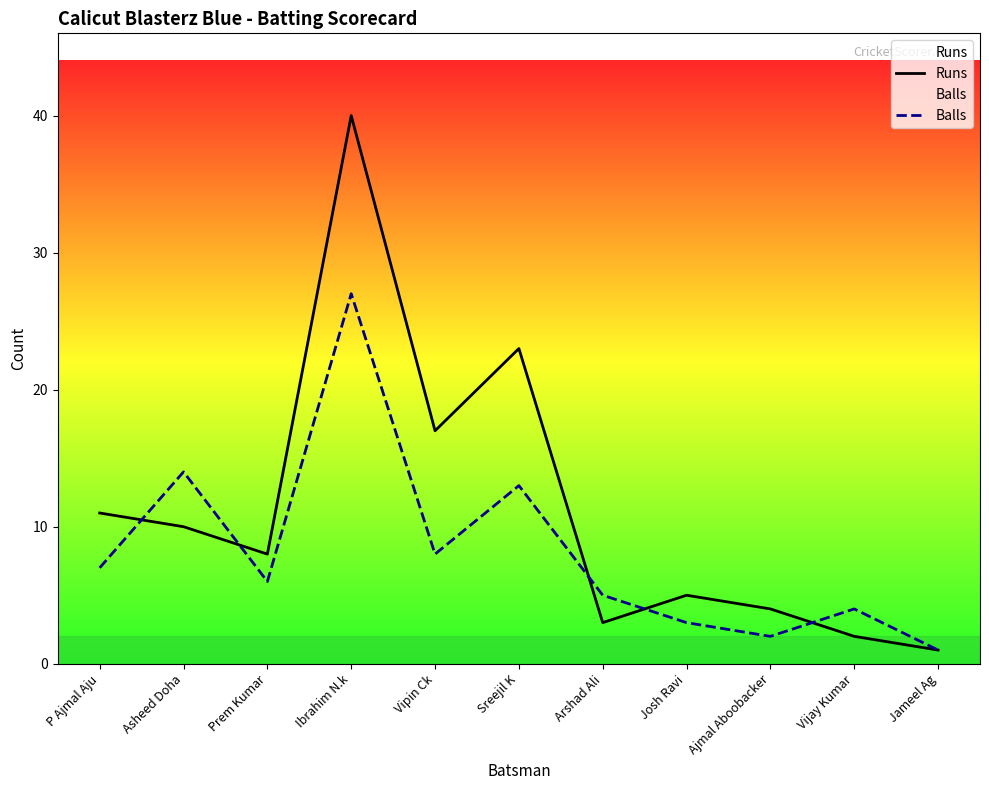

Is it true that Balls equals 14 at Asheed Doha?

True